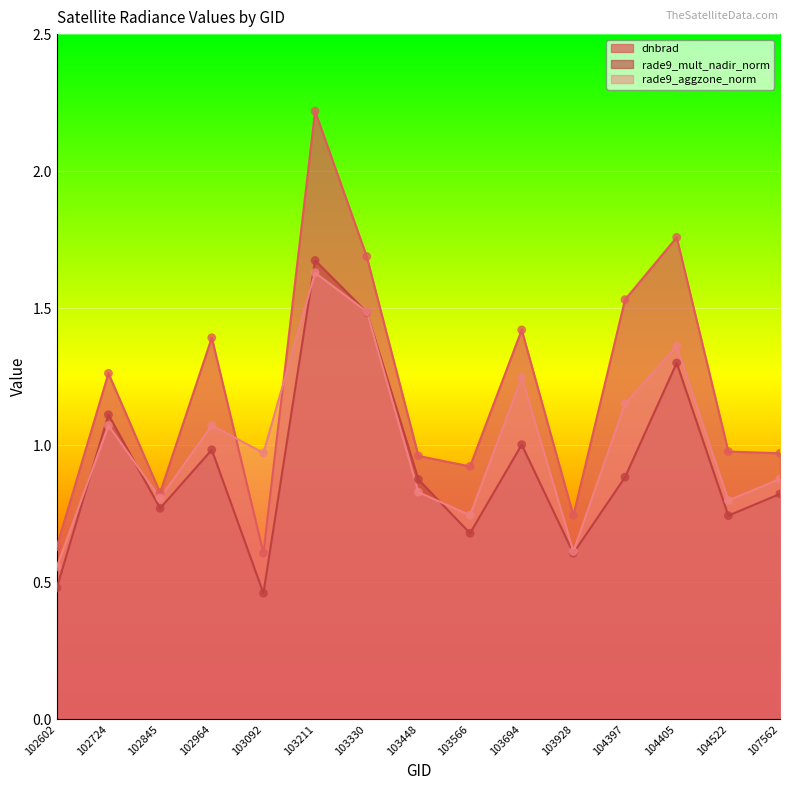

What is the total value across all series at 103330?

4.7